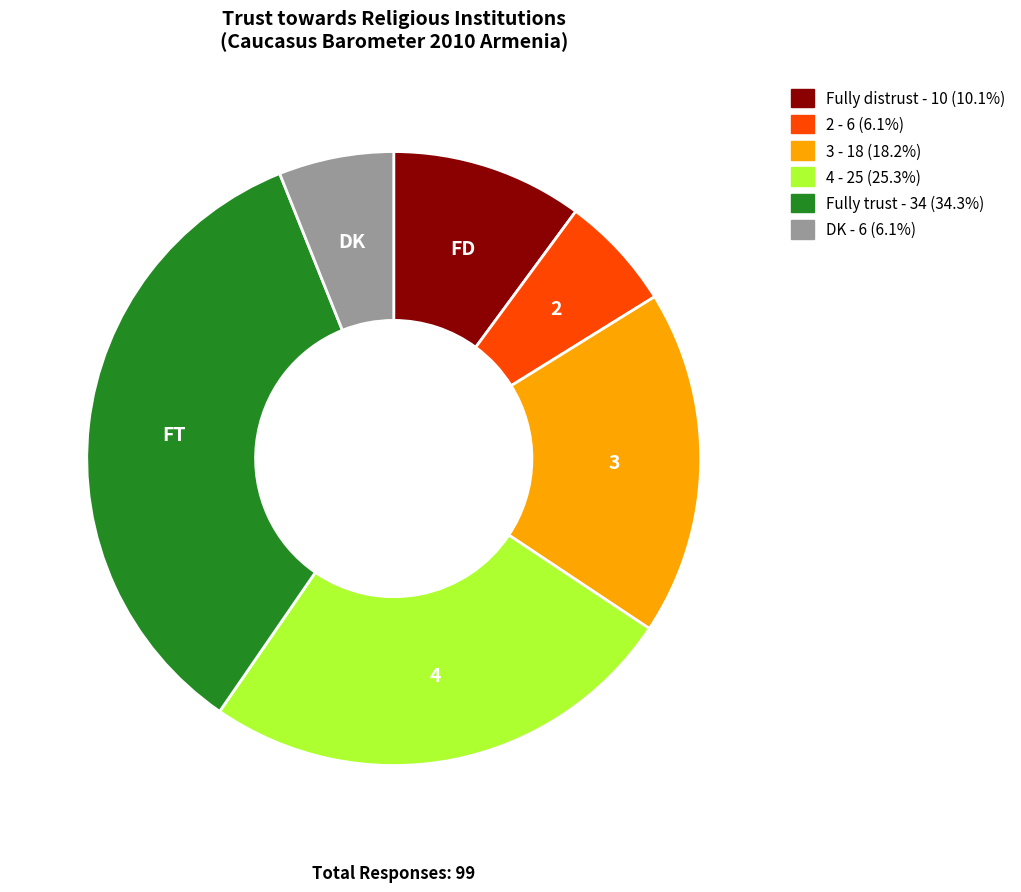

Combined, do 3 - 18 (18.2%) and 4 - 25 (25.3%) account for over 50%?

No